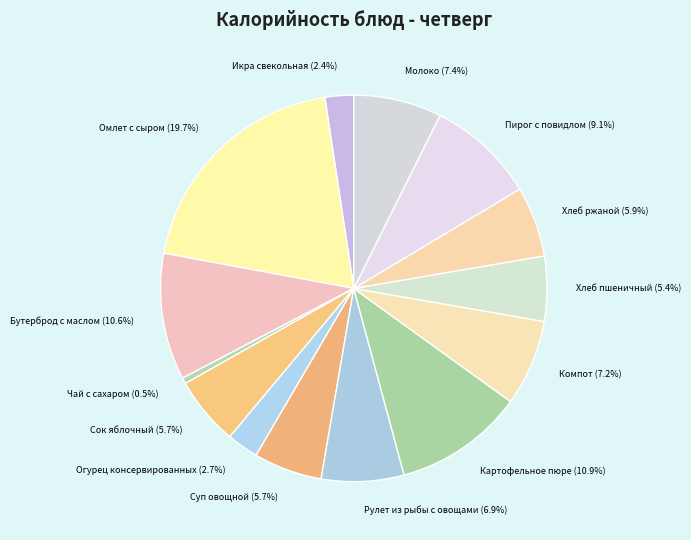

Approximately how many times larger is the value at Хлеб пшеничный compared to Картофельное пюре?

0.5